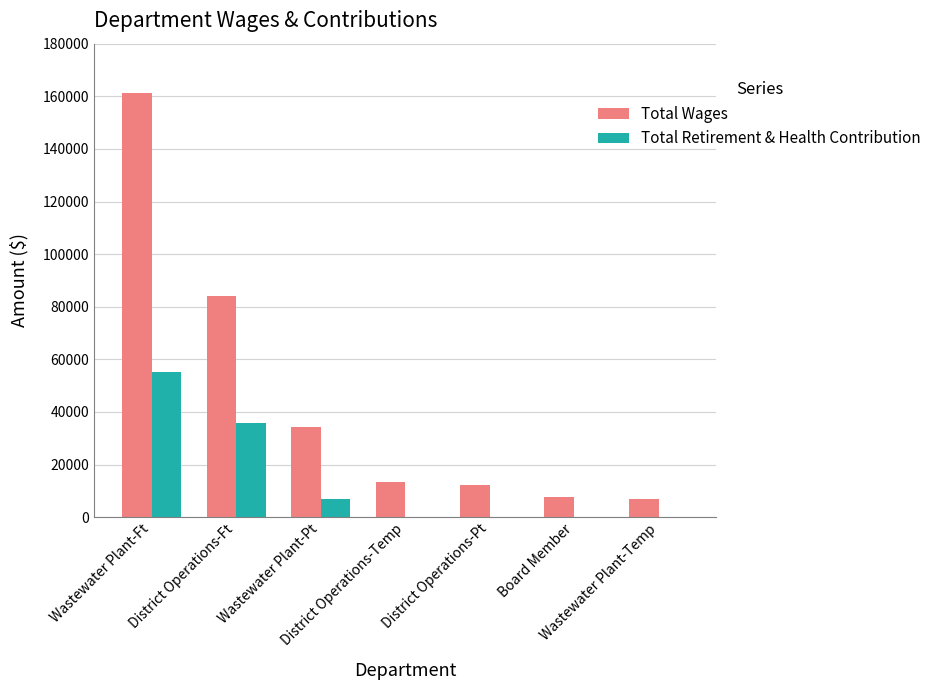

What are all the series names shown in the legend?

Total Wages, Total Retirement & Health Contribution